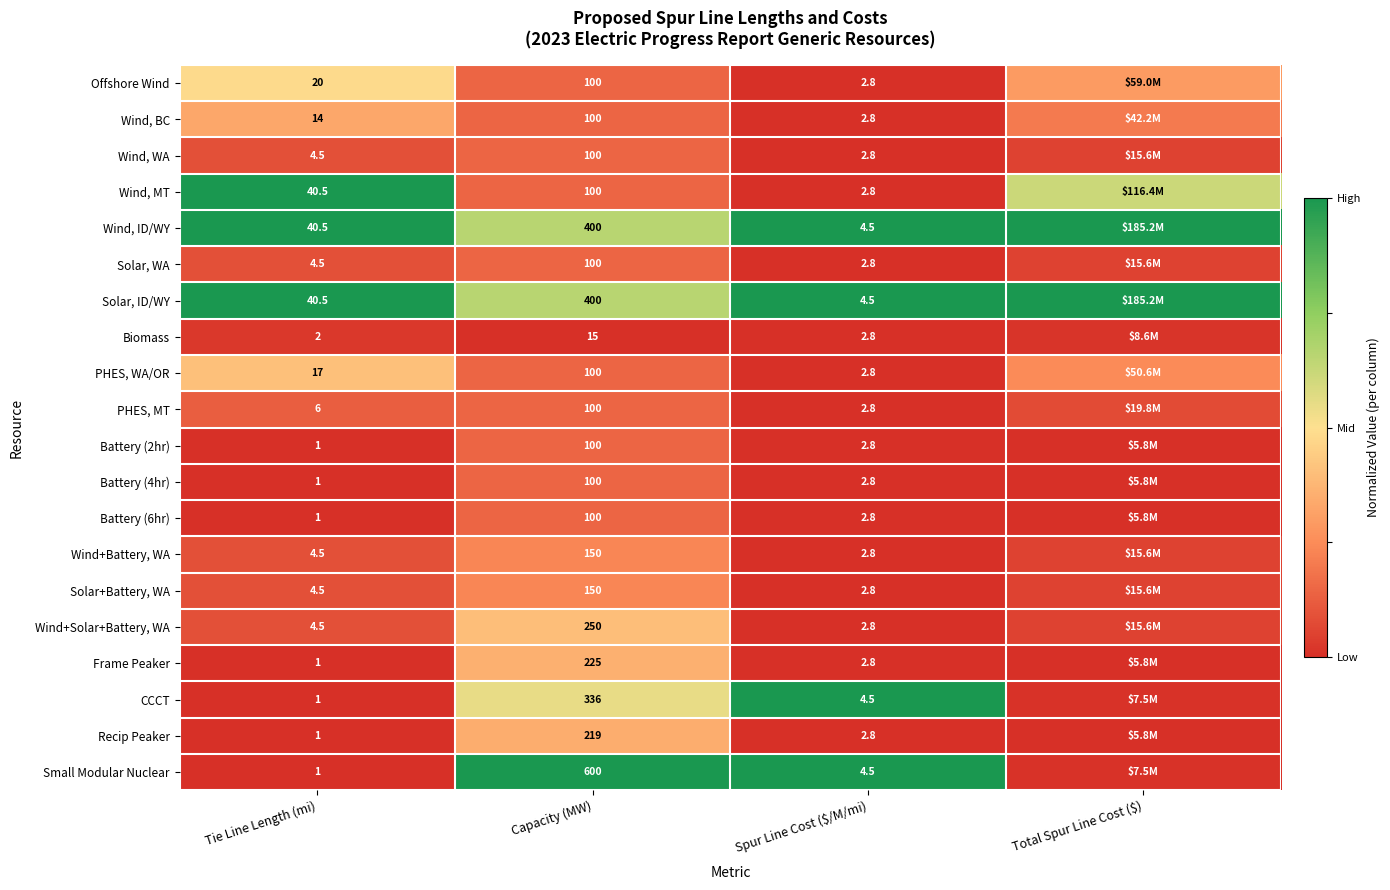

Which series changed the most between Tie Line Length (mi) and Capacity (MW)?

Small Modular Nuclear